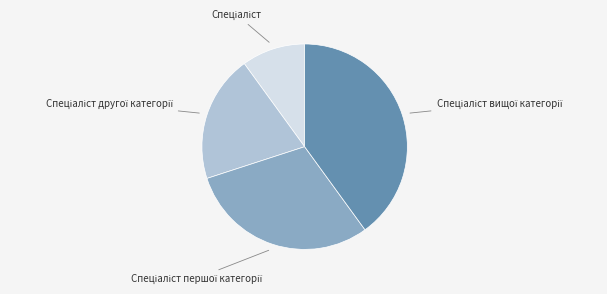

Is there a majority slice in this chart?

No